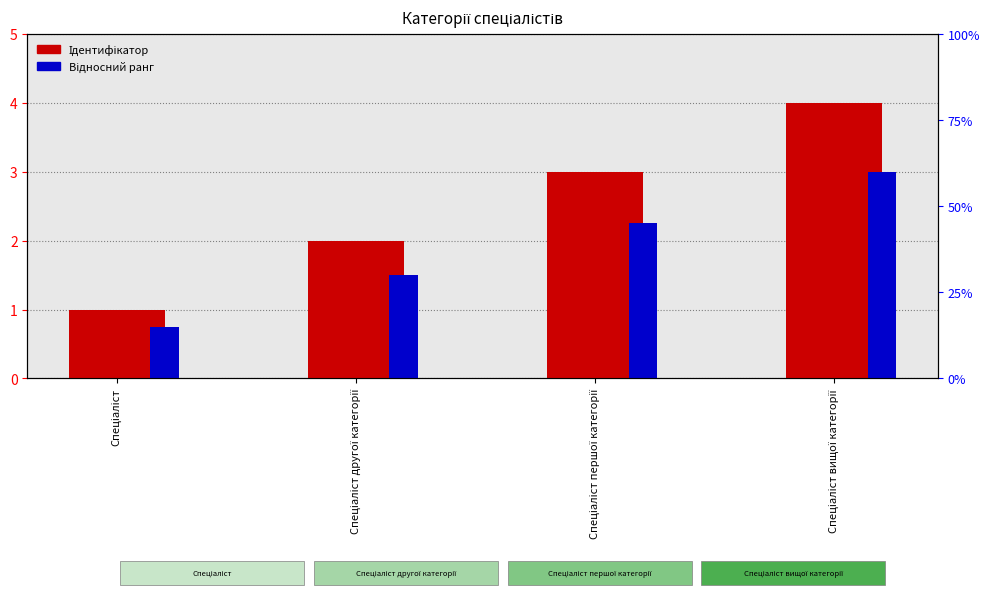

Is it true that Ідентифікатор equals 1.0 at Спеціаліст?

True